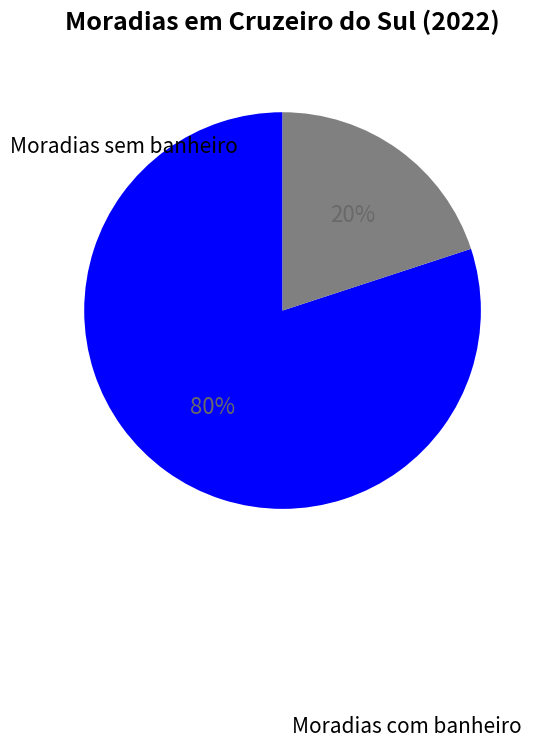

Combined, do Moradias com banheiro and Moradias sem banheiro account for over 50%?

Yes